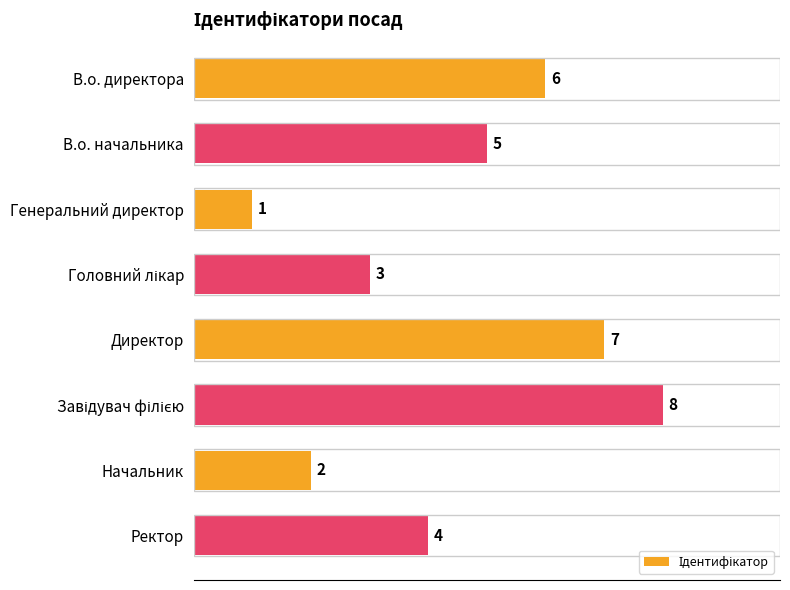

Count the values in the range 3 to 7.

5